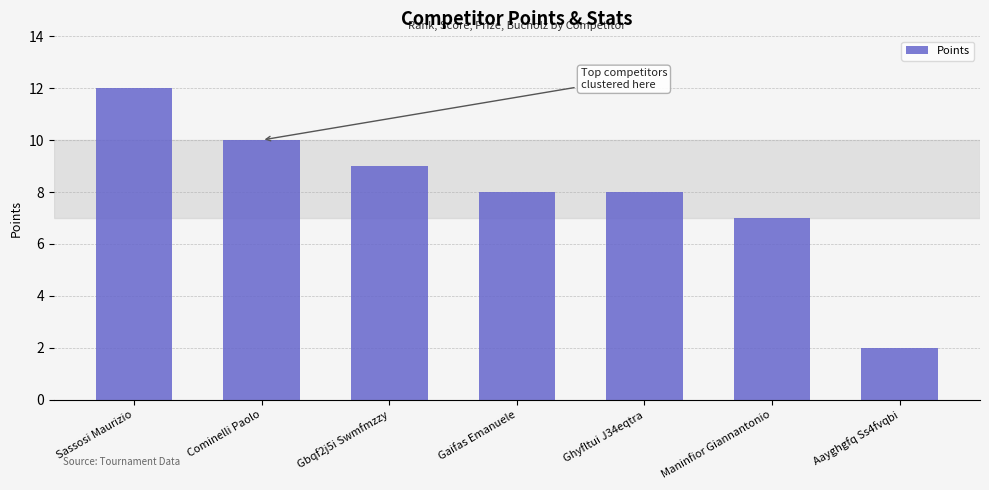

Reading left to right, what are all the values shown in this chart?

Sassosi Maurizio=12	Cominelli Paolo=10	Gbqf2j5i Swmfmzzy=9	Gaifas Emanuele=8	Ghyfltui J34eqtra=8	Maninfior Giannantonio=7	Aayghgfq Ss4fvqbi=2